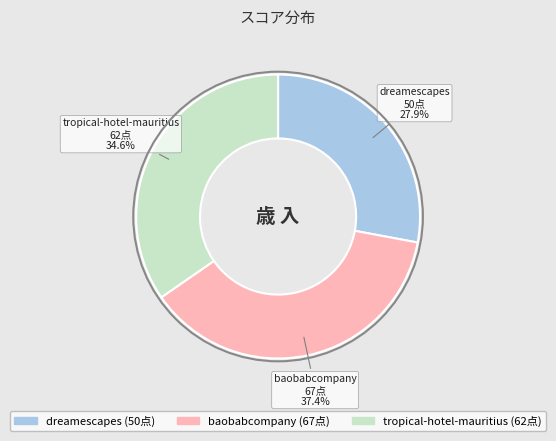

Is there any slice that represents more than half of the pie?

No